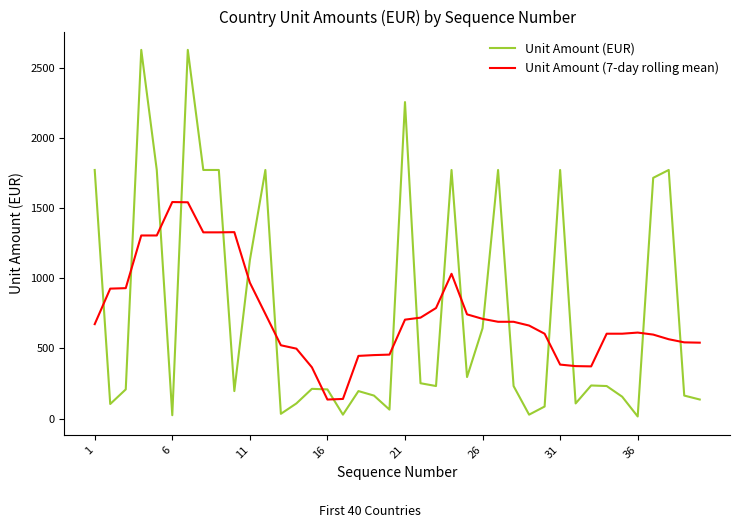

Which series has the widest spread of values?

Unit Amount (EUR)